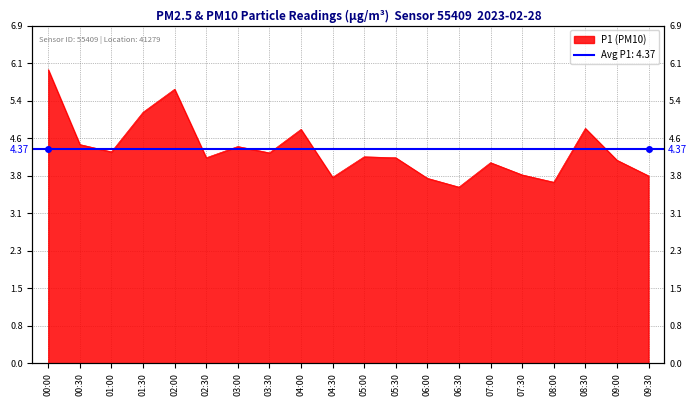

Reading right to left, what are all the values shown in this chart?

09:30=3.8	09:00=4.2	08:30=4.8	08:00=3.7	07:30=3.9	07:00=4.1	06:30=3.6	06:00=3.8	05:30=4.2	05:00=4.2	04:30=3.8	04:00=4.8	03:30=4.3	03:00=4.4	02:30=4.2	02:00=5.6	01:30=5.1	01:00=4.3	00:30=4.5	00:00=6.0